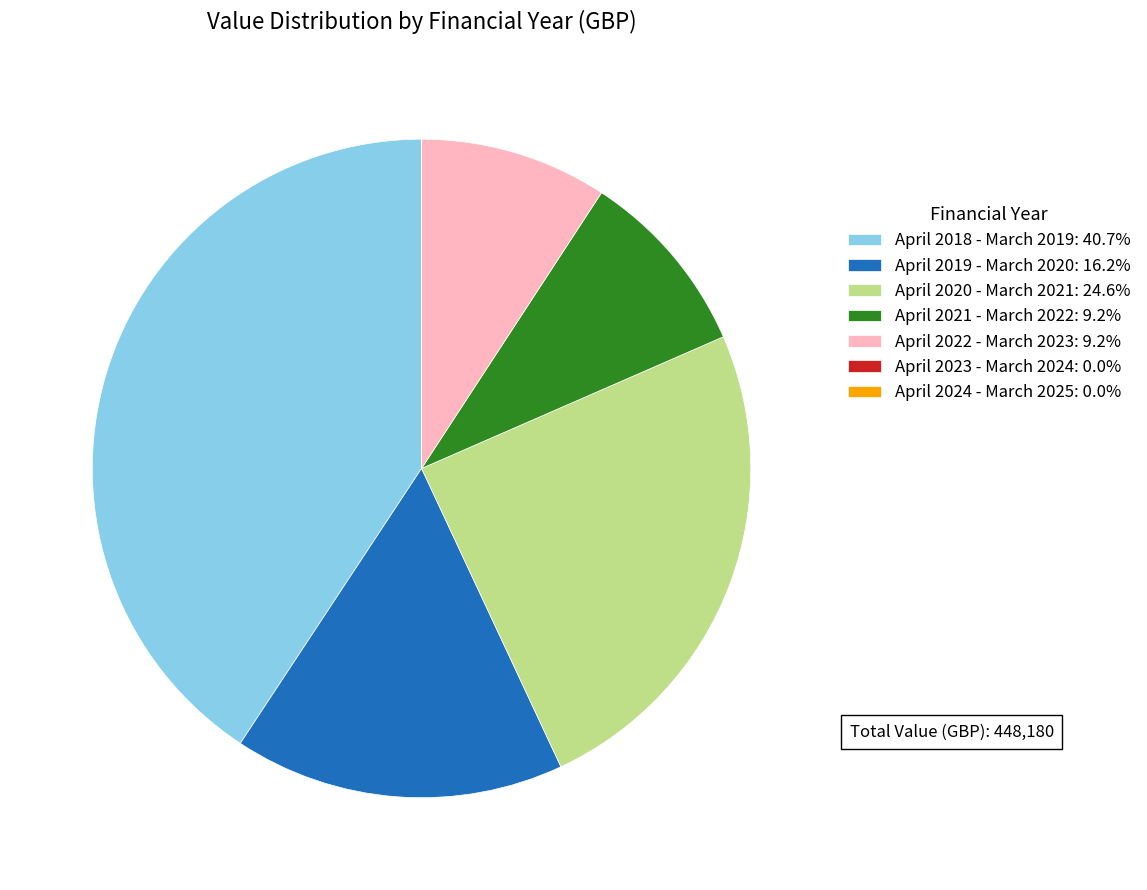

Approximately how many times larger is the value at April 2022 - March 2023: 9.2% compared to April 2020 - March 2021: 24.6%?

0.4